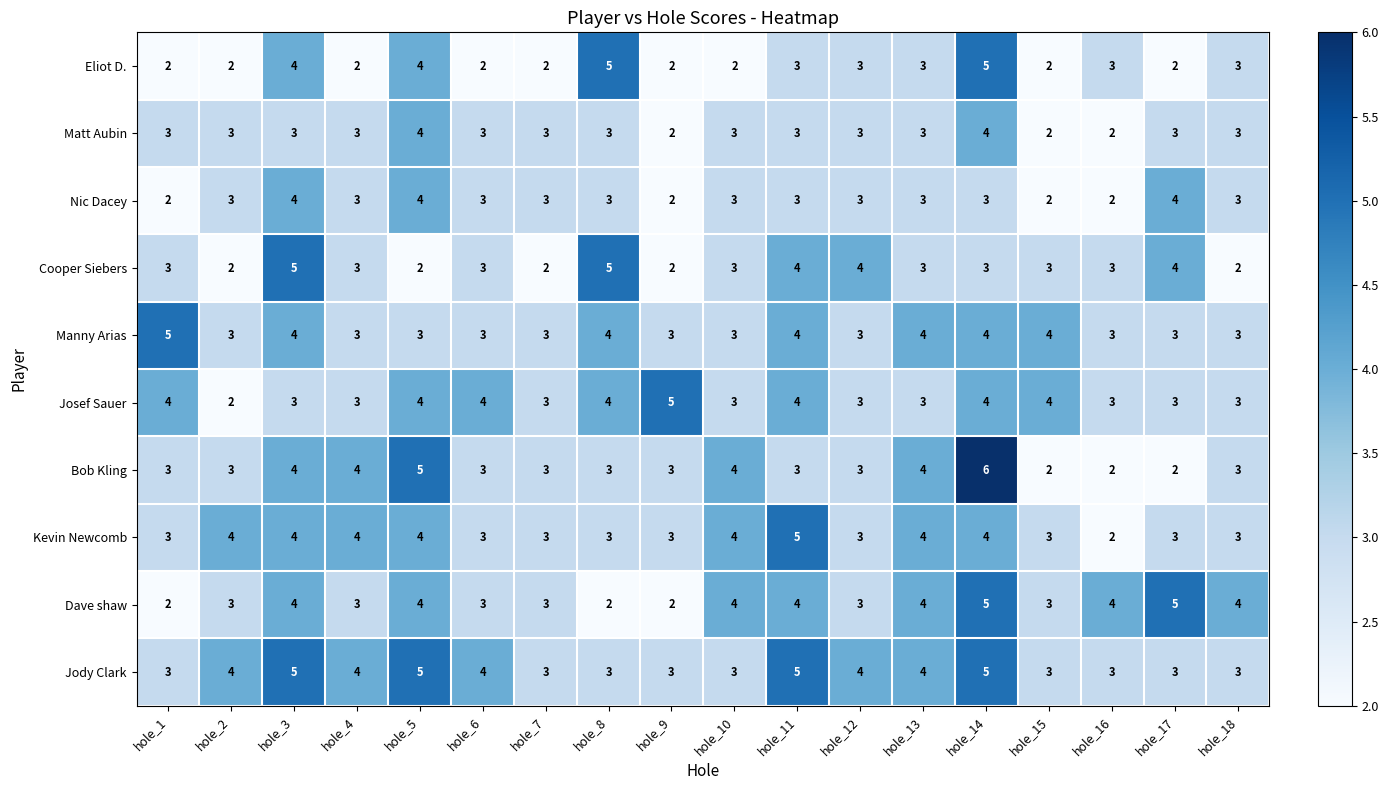

Which series has the widest spread of values?

Bob Kling